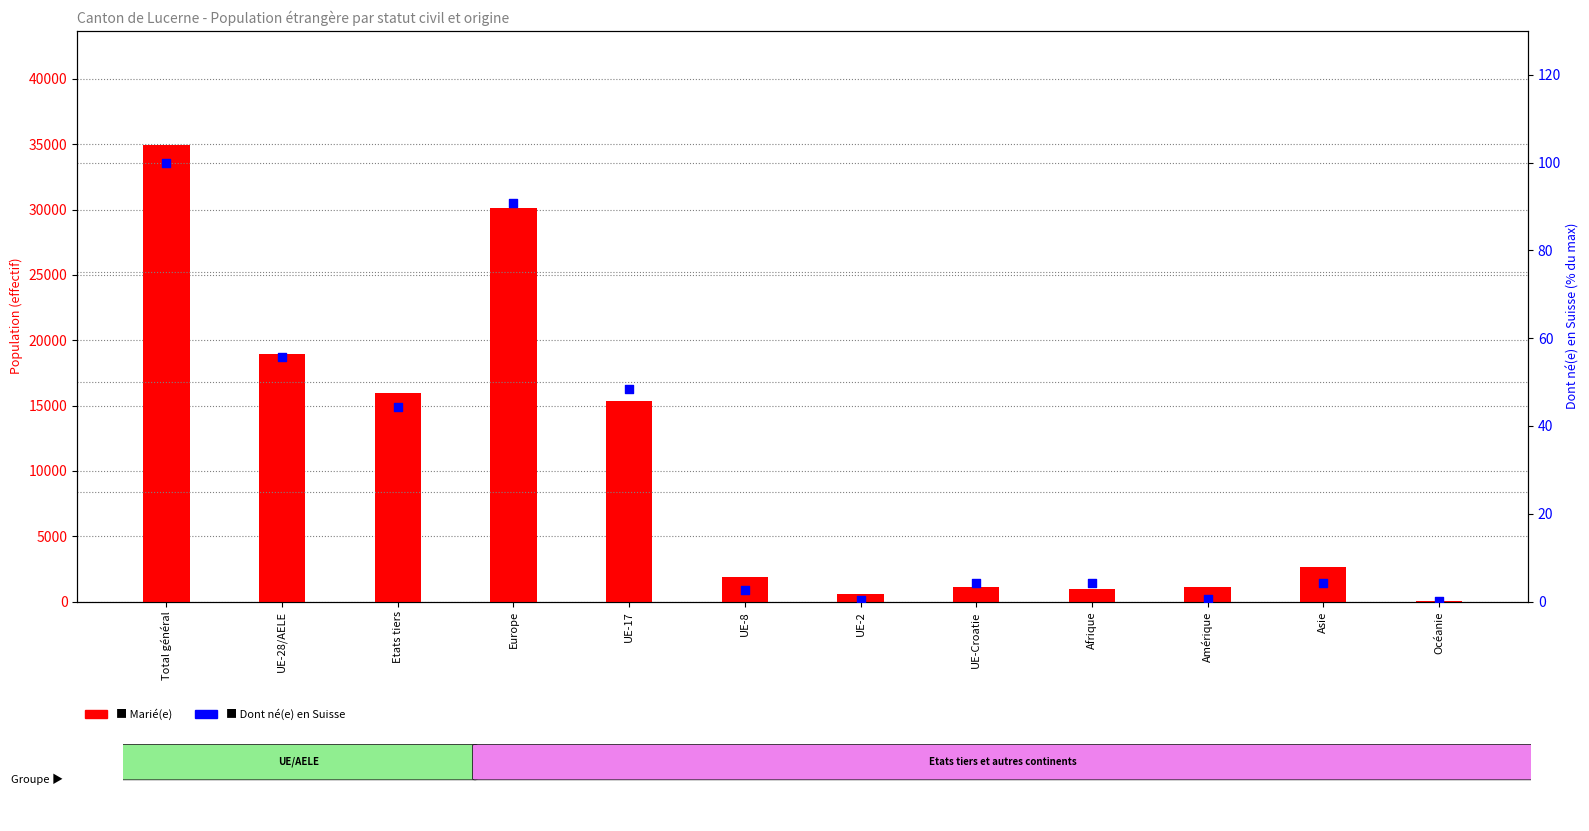

At how many categories does at least one series exceed 13458?

5